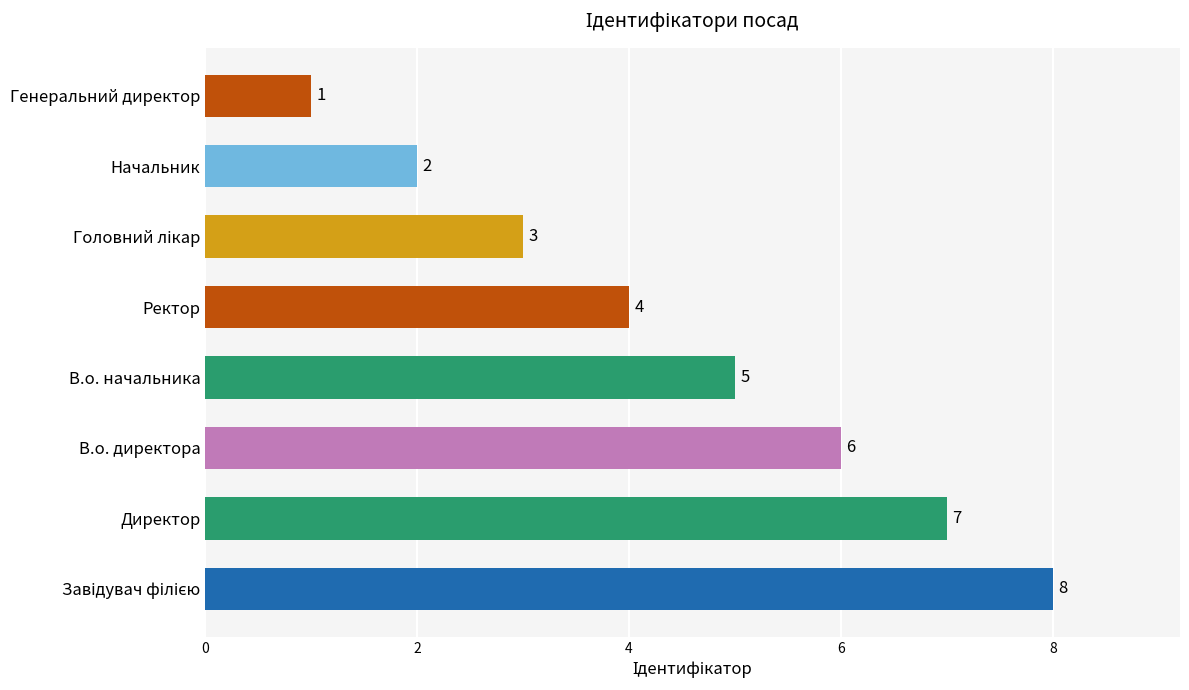

Are the bars horizontal?

Yes